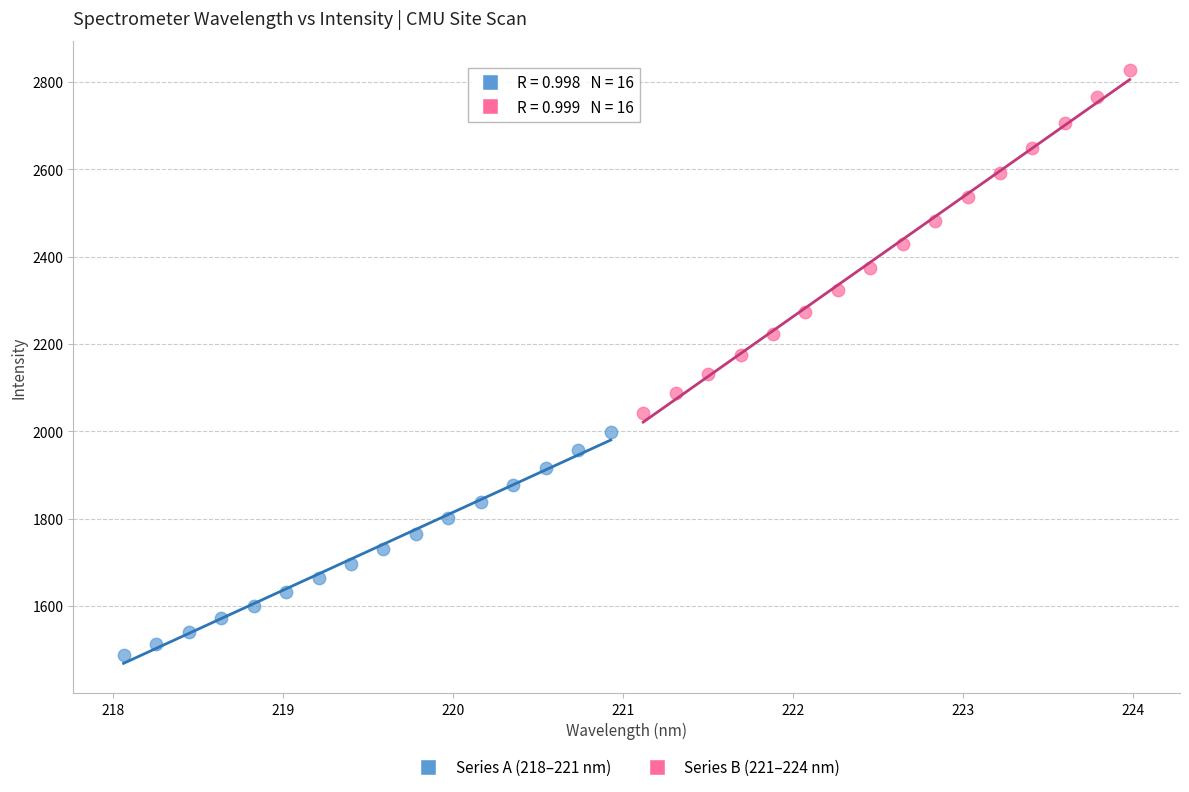

Which series reaches the maximum Y coordinate?

Series B (221–224 nm)